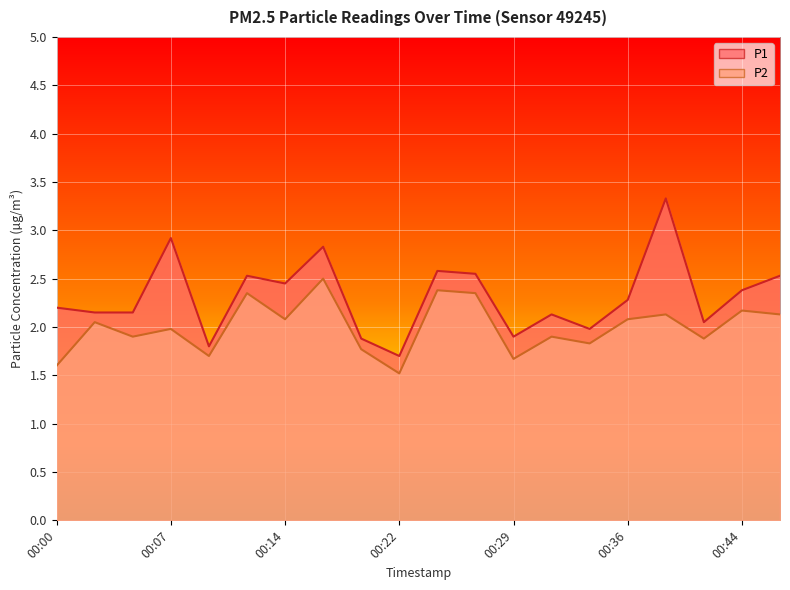

Which series has the largest total across all categories?

P1